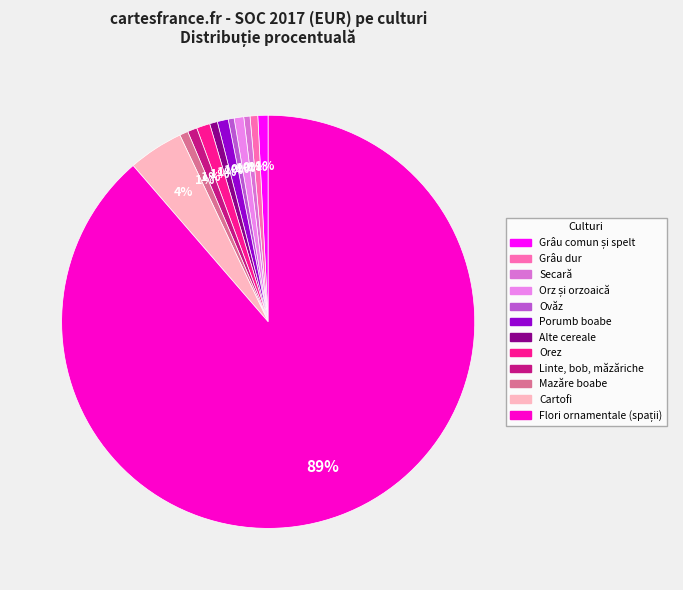

To the nearest percent, what percentage of the pie is Cartofi?

4%